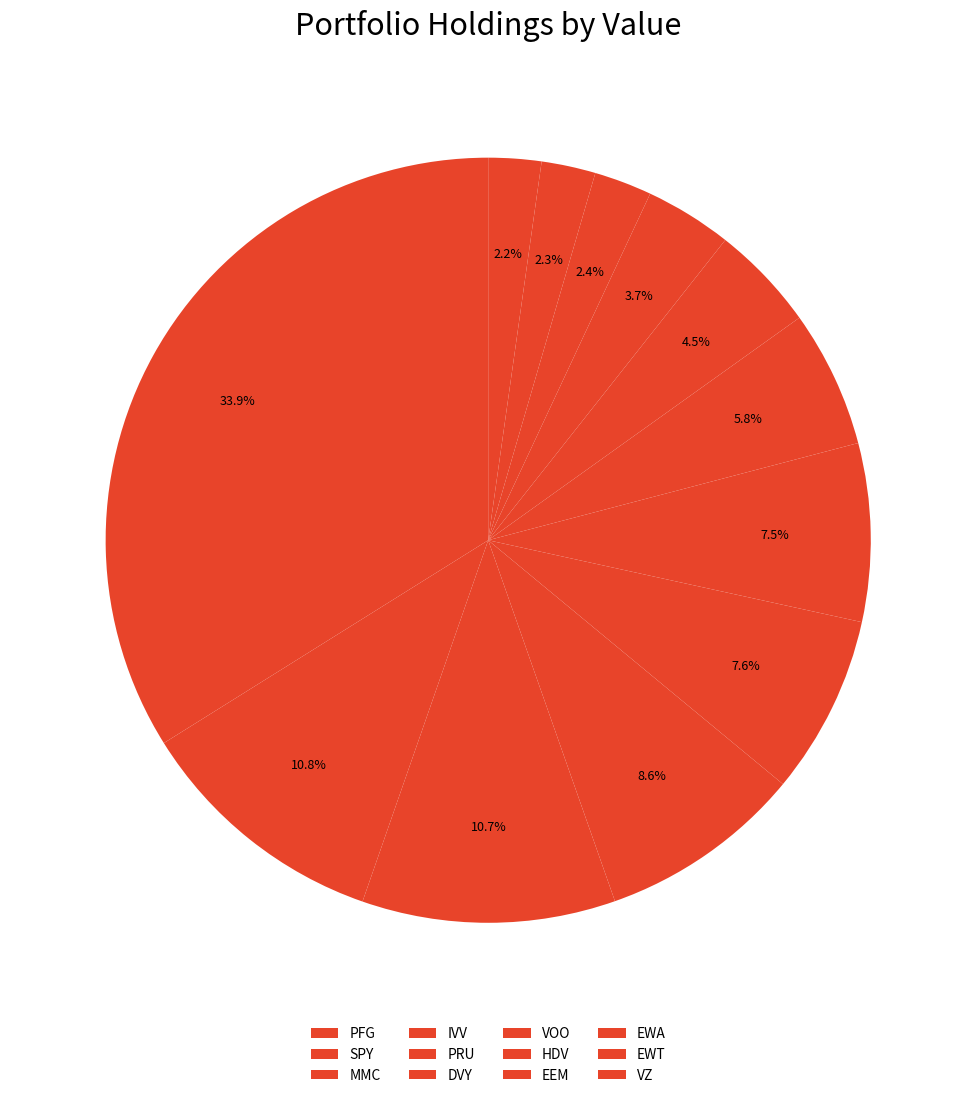

What is the change in value from MMC to HDV?

-171028000